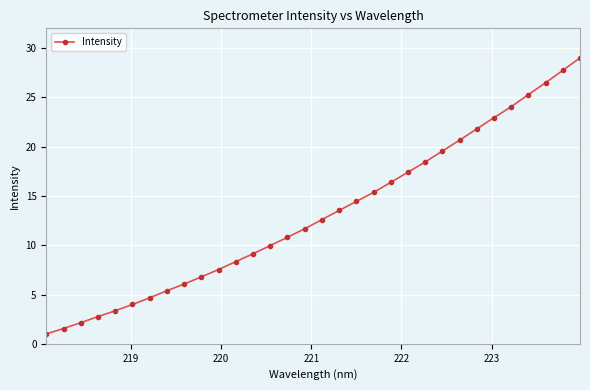

What is the value of the 10th point from the left?

6.8